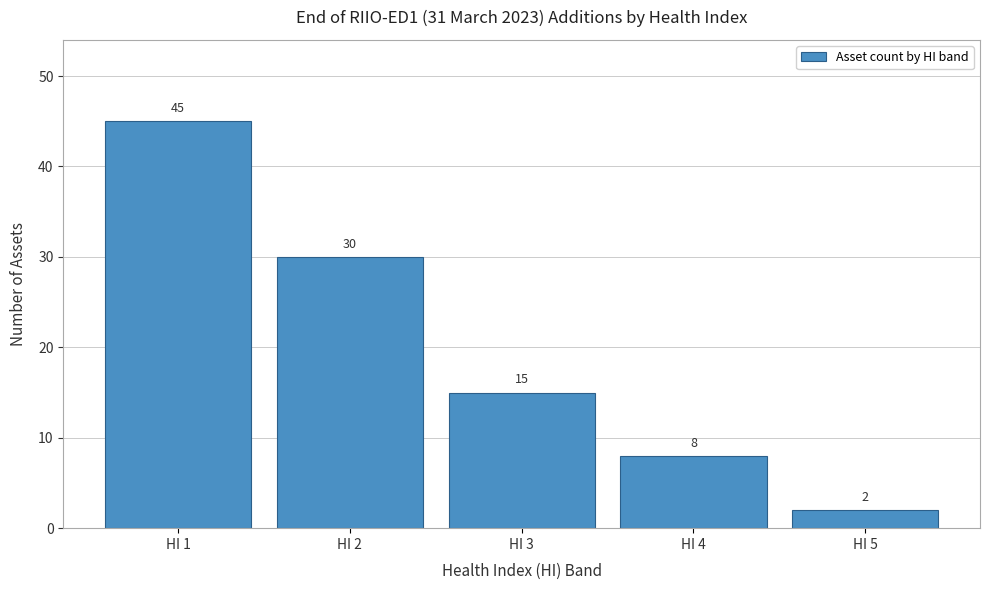

Reading left to right, list all the values displayed in this chart.

45	30	15	8	2